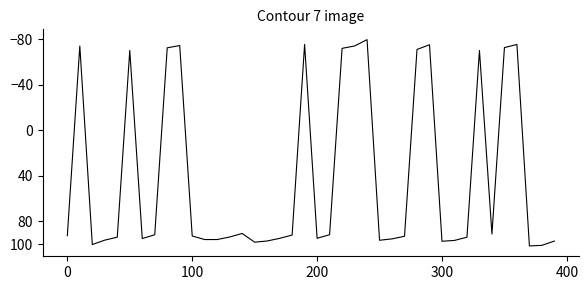

What is the minimum value shown in the chart?

-79.9